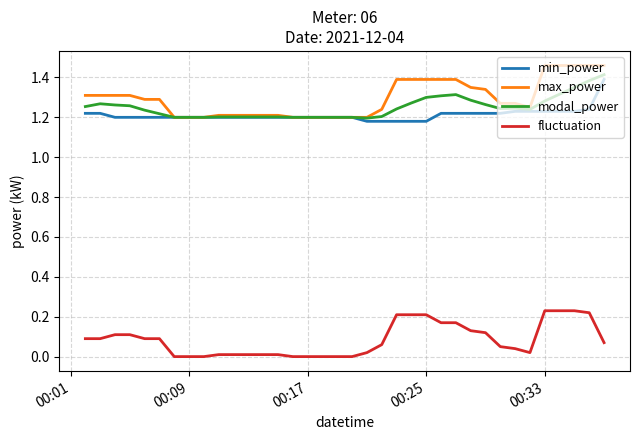

True or false: fluctuation and max_power intersect in this chart.

False